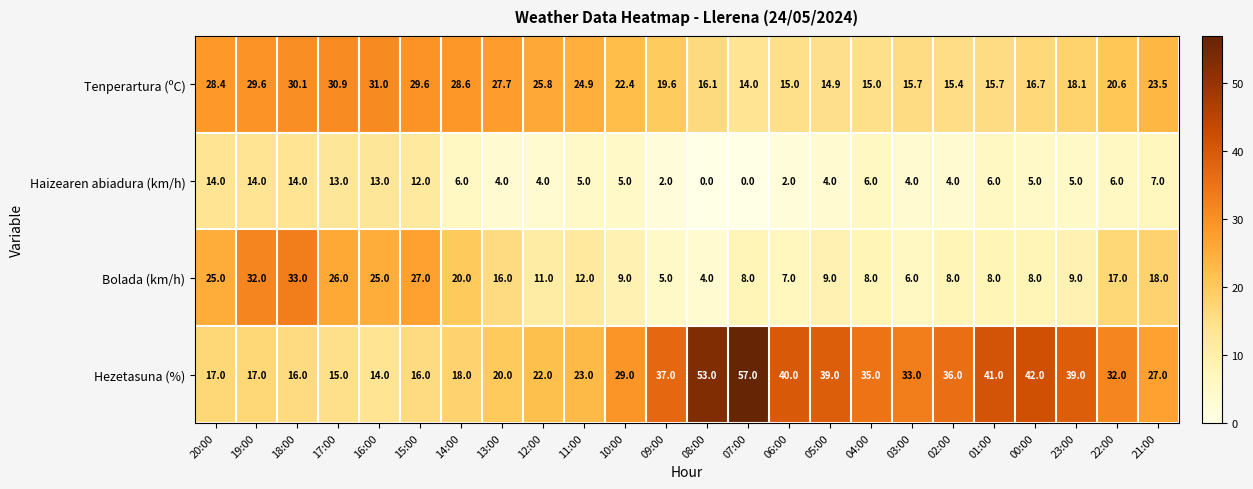

What value does the Tenperartura (ºC) series have at 02:00?

15.4